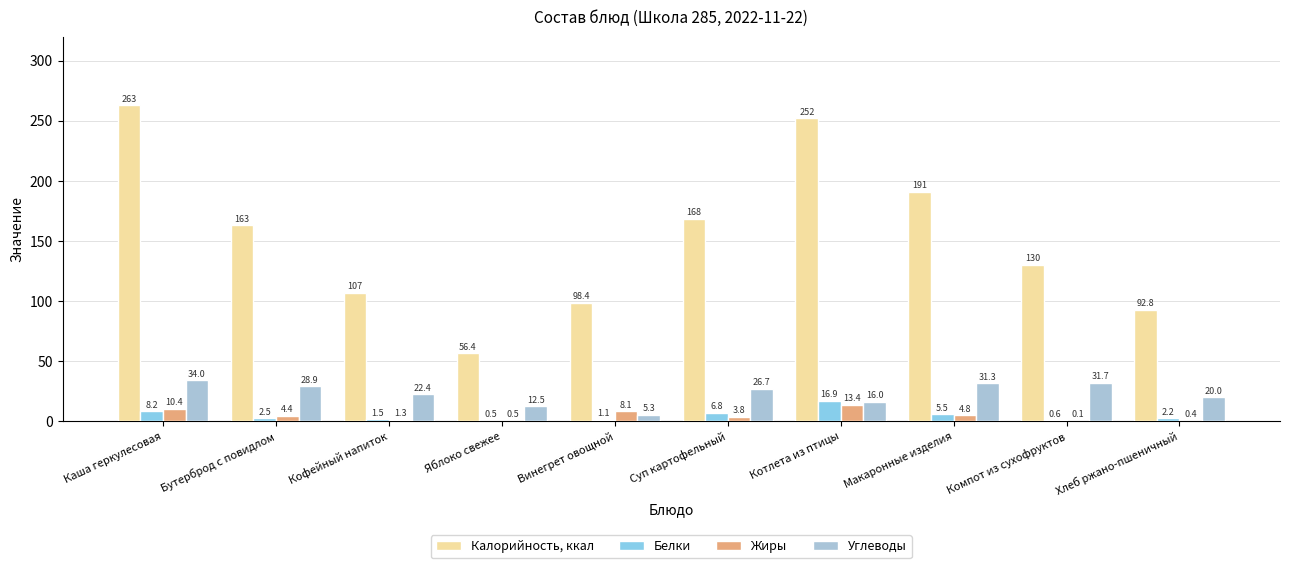

Does the chart contain stacked bars?

No